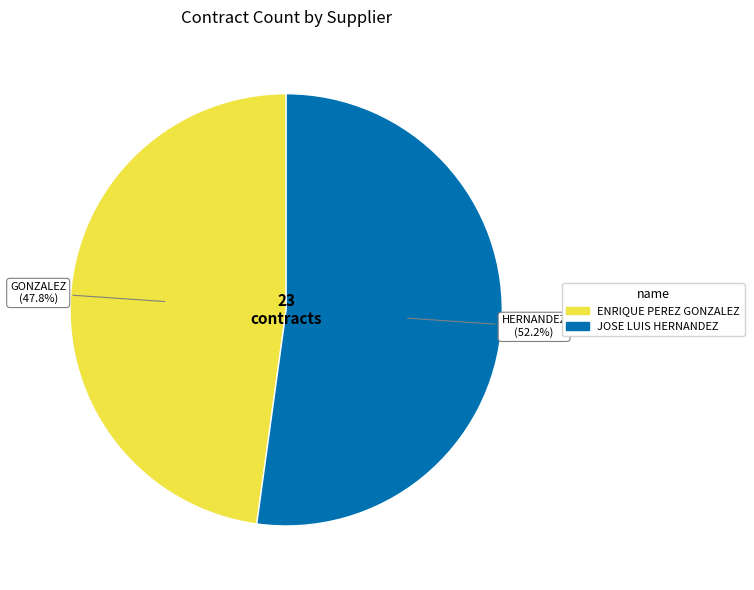

How many segments does this pie chart have?

2